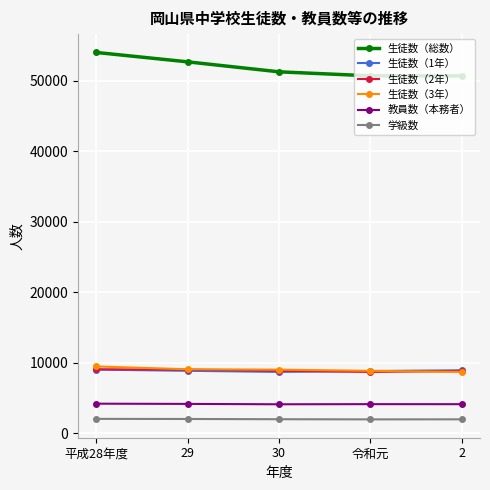

What is the lowest value of the 学級数 series?

1944